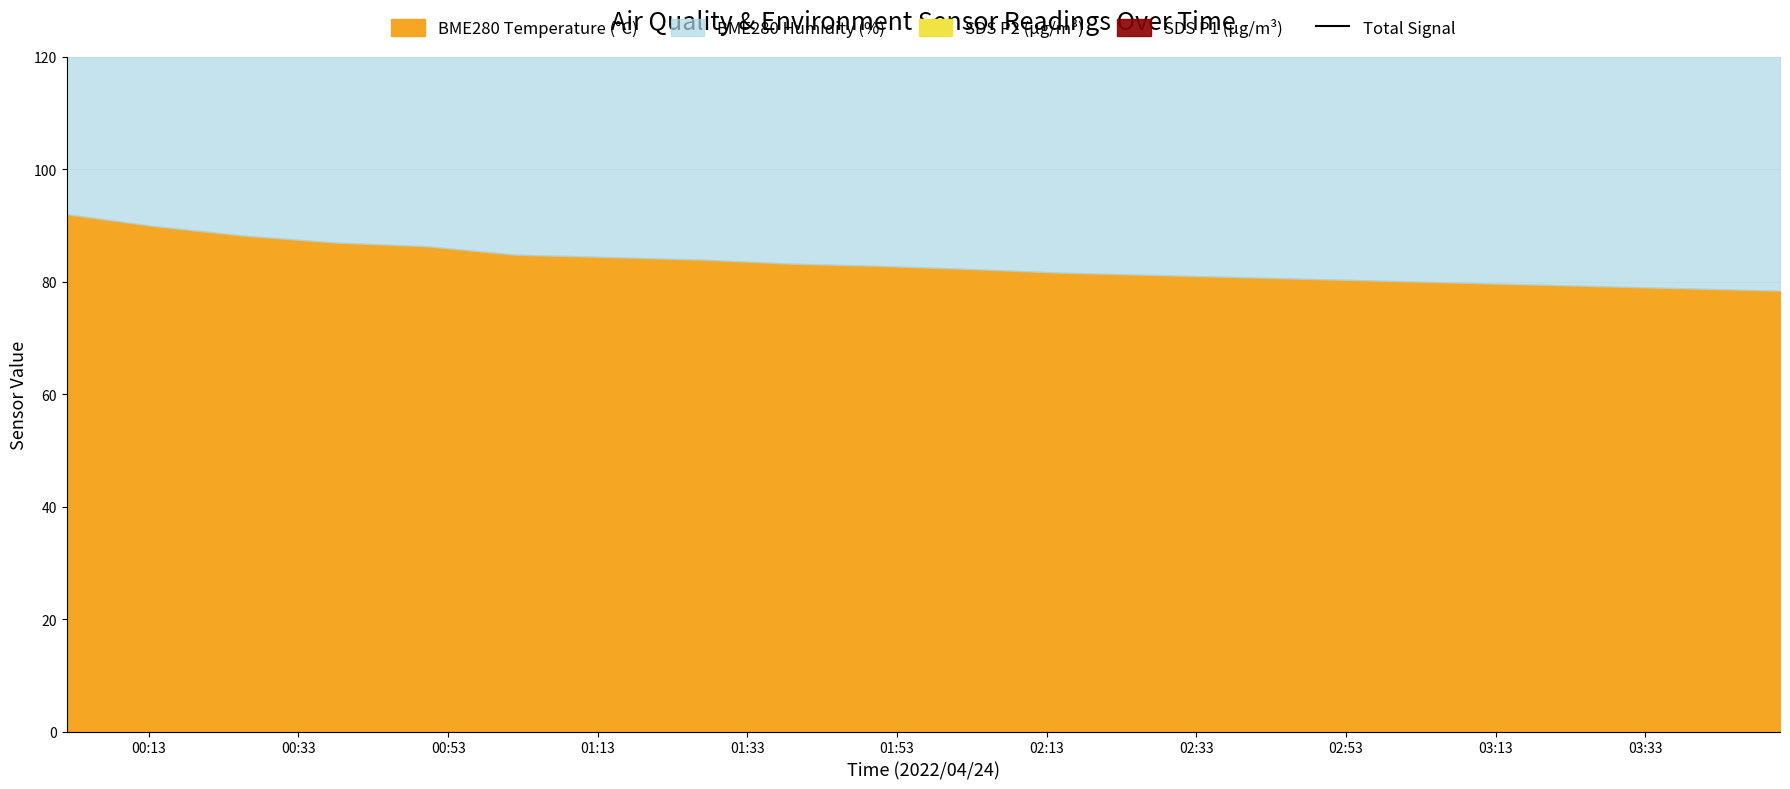

What is the average value?

155.9